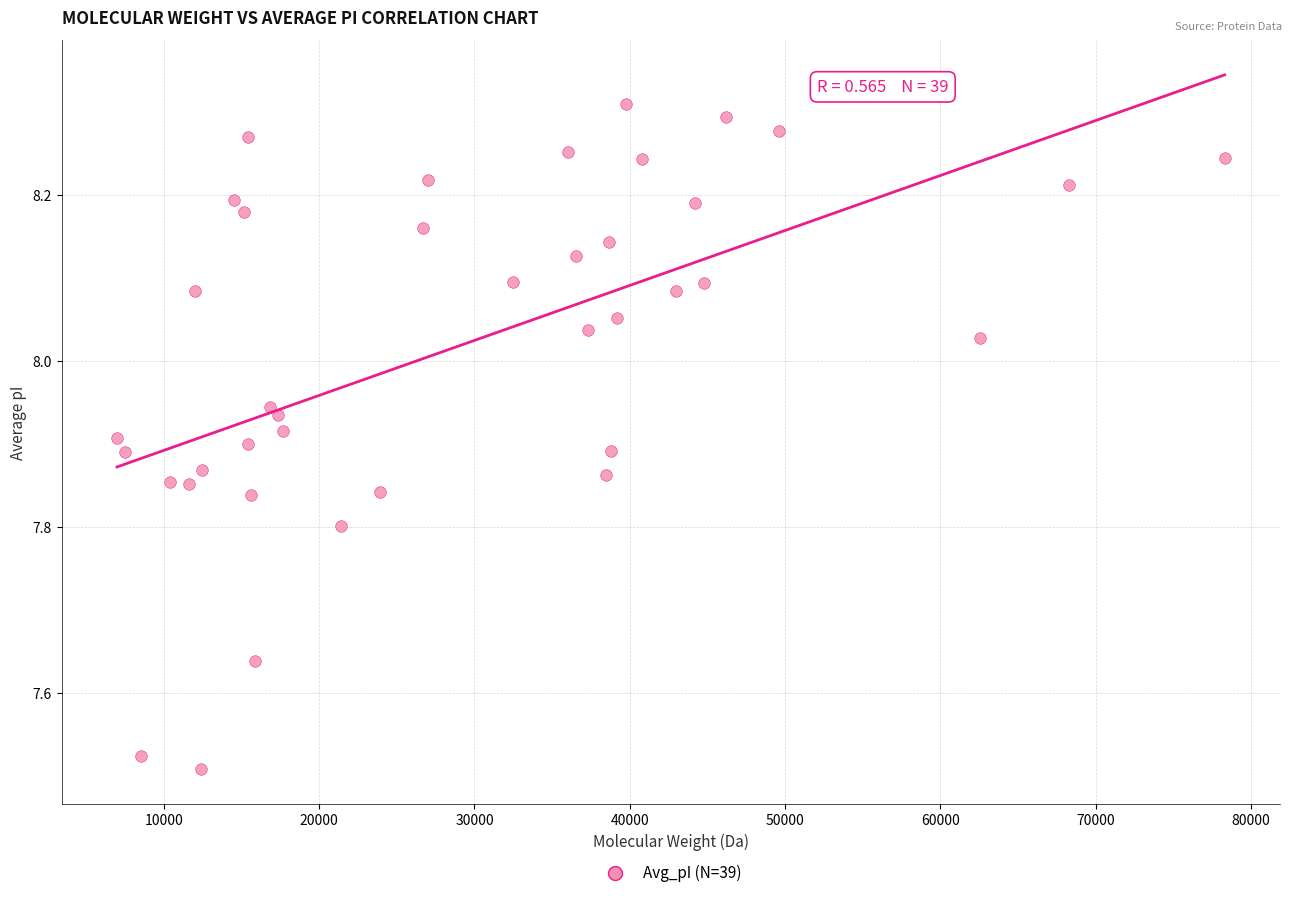

What is the range of Y values (max minus min)?

0.8